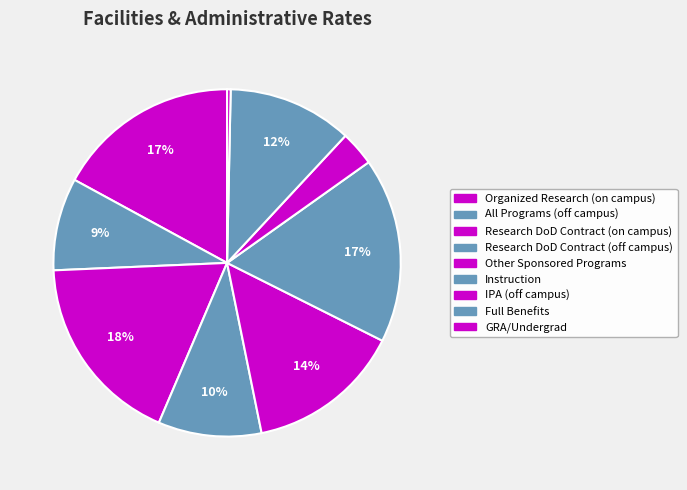

Which slice is the smallest?

GRA/Undergrad